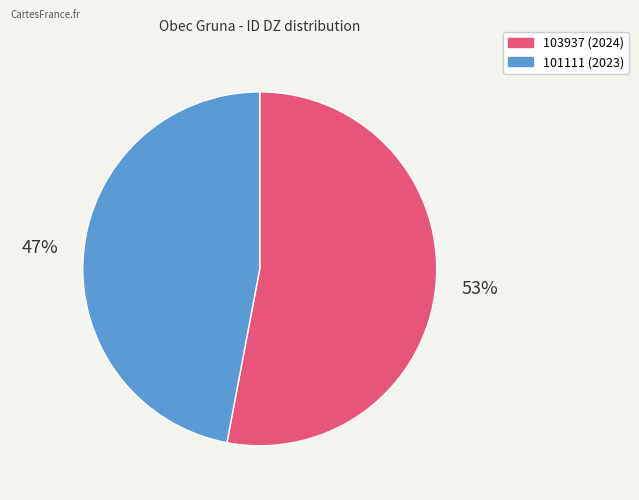

Which category has the biggest portion of the pie?

103937